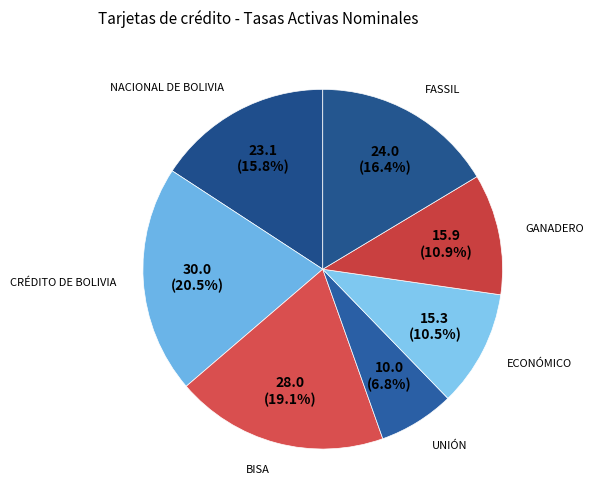

Count the number of slices in the pie.

7